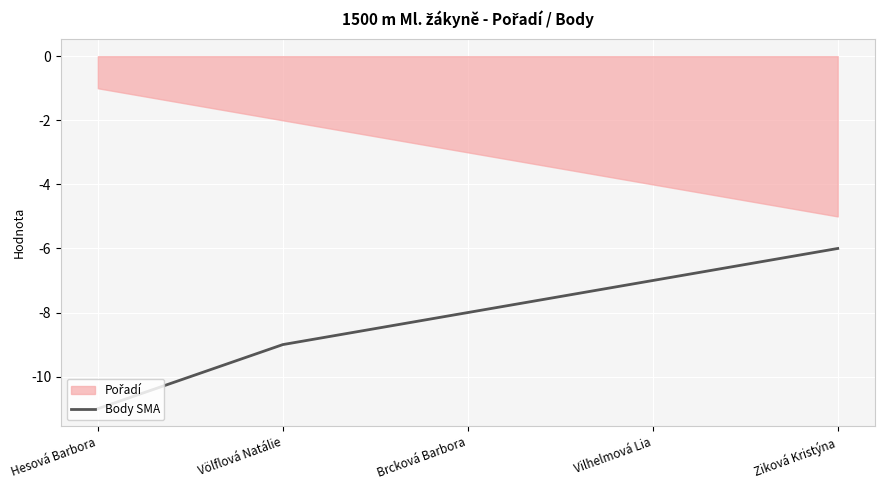

What is the difference between the maximum and minimum values?

5